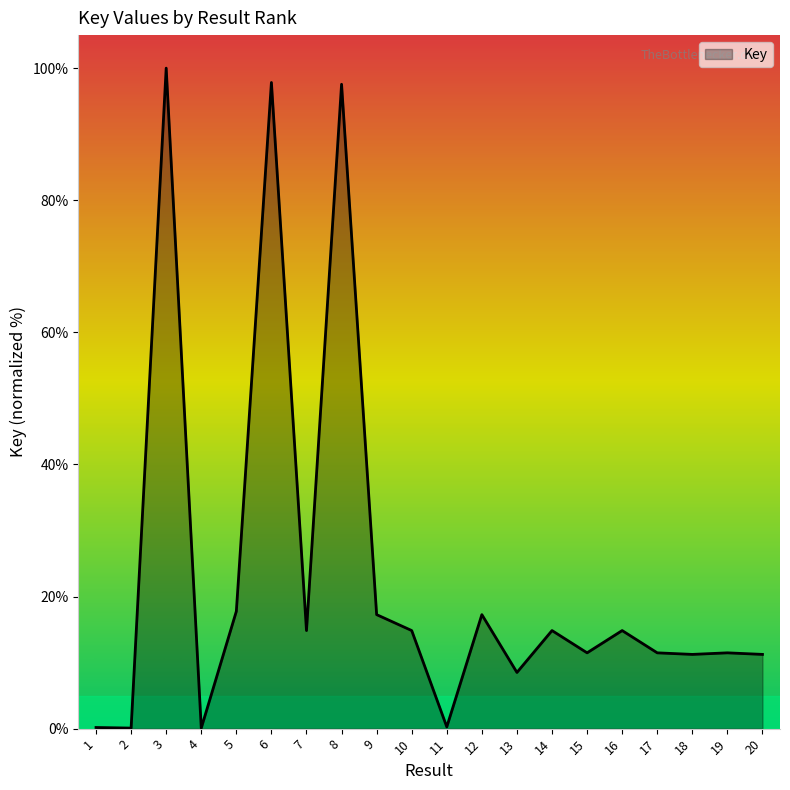

True or false: the data shows 100.0 at 3.

True